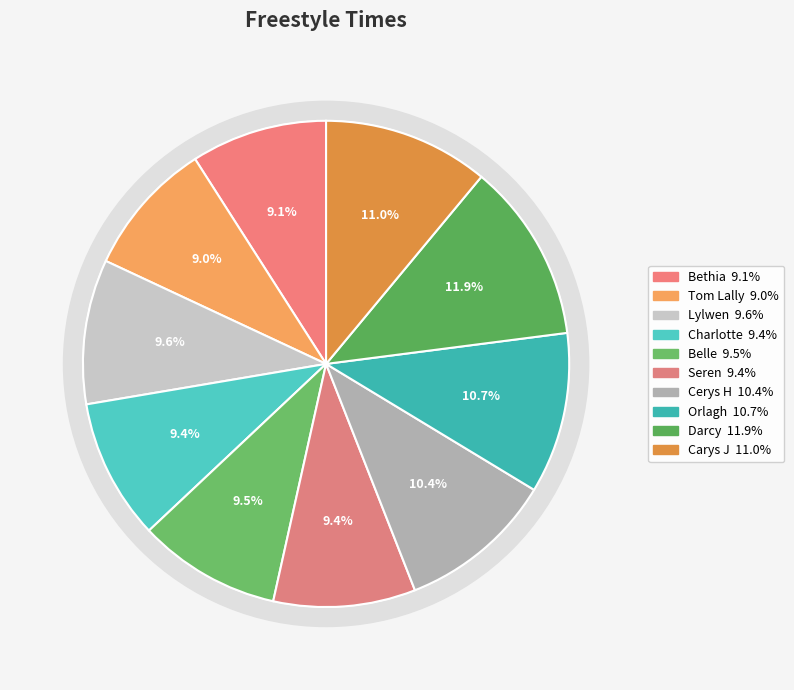

The Orlagh slice represents 5% of the pie. True or false?

False